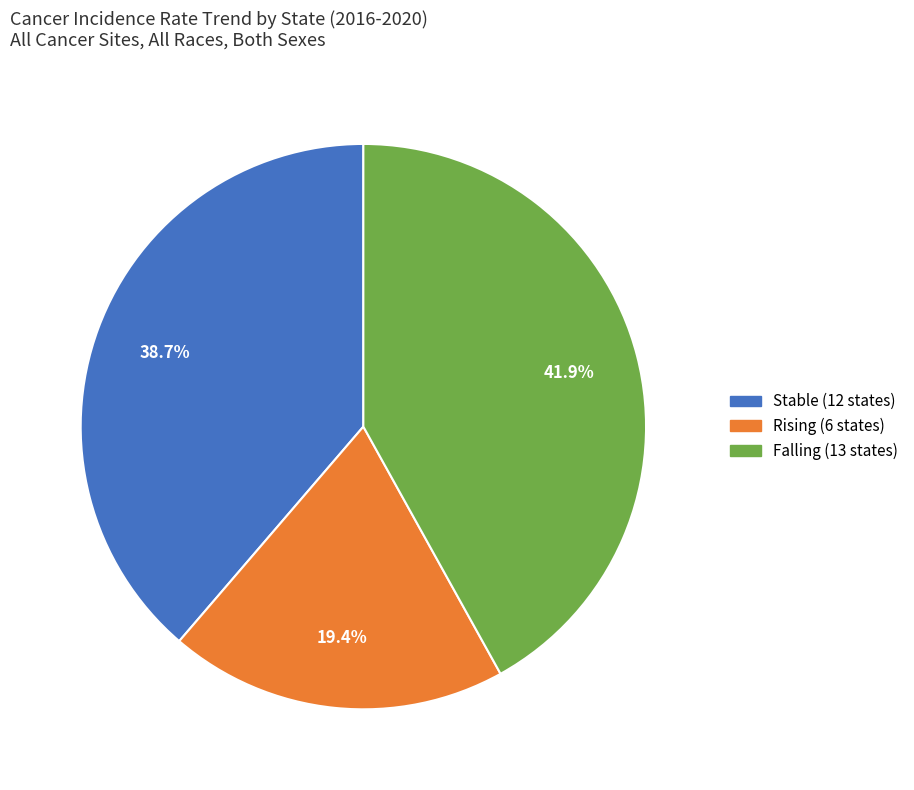

Is there any slice that represents more than half of the pie?

No